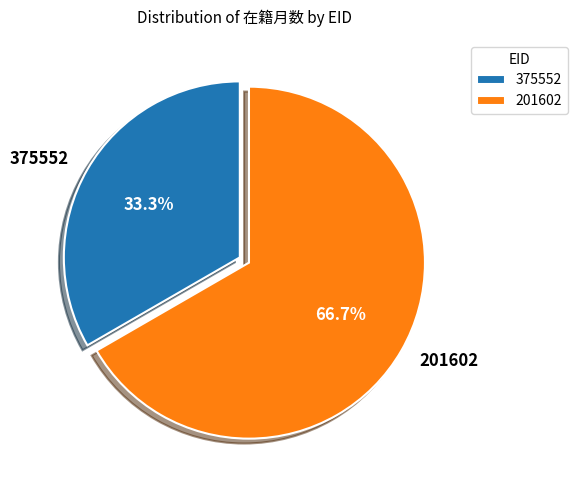

Rank the categories by value from highest to lowest.

201602, 375552